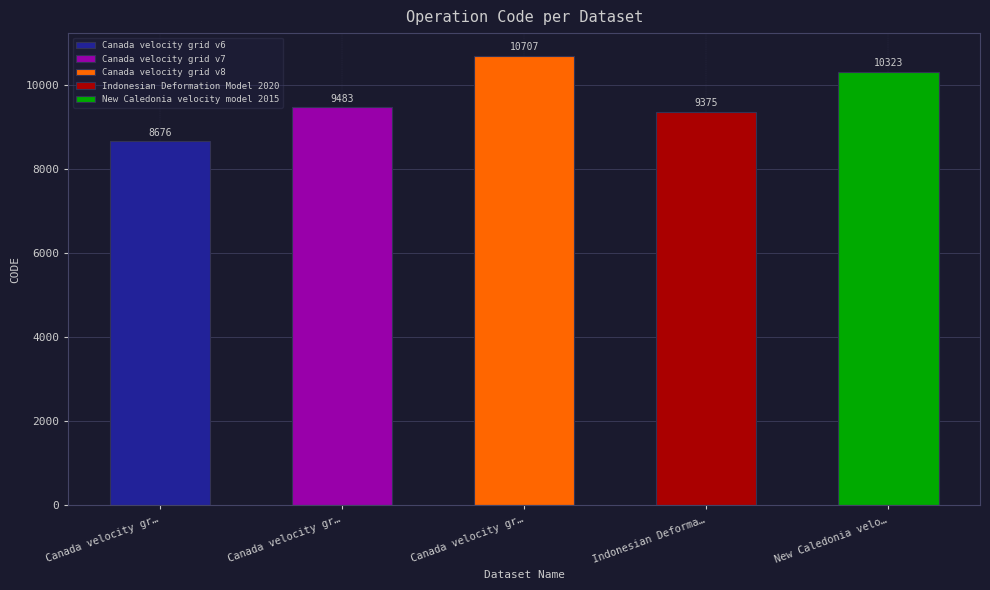

What is the label of the 4th bar from the left?

Indonesian Deformation Model 2020